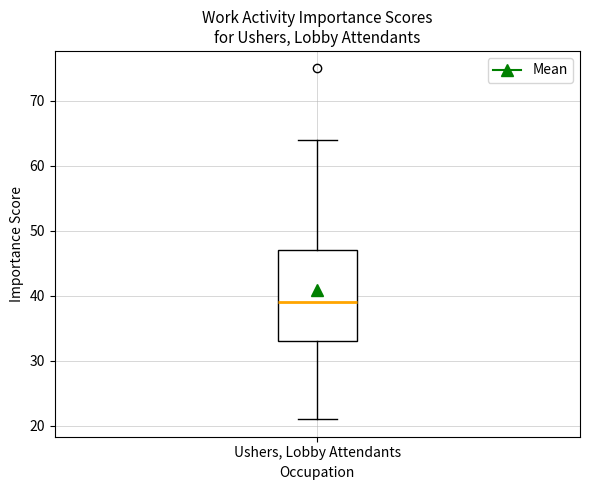

Where does the lower whisker of the box for Ushers, Lobby Attendants end on the y-axis? The values are not printed on the chart, so give them approximately, as read against the axis.

21